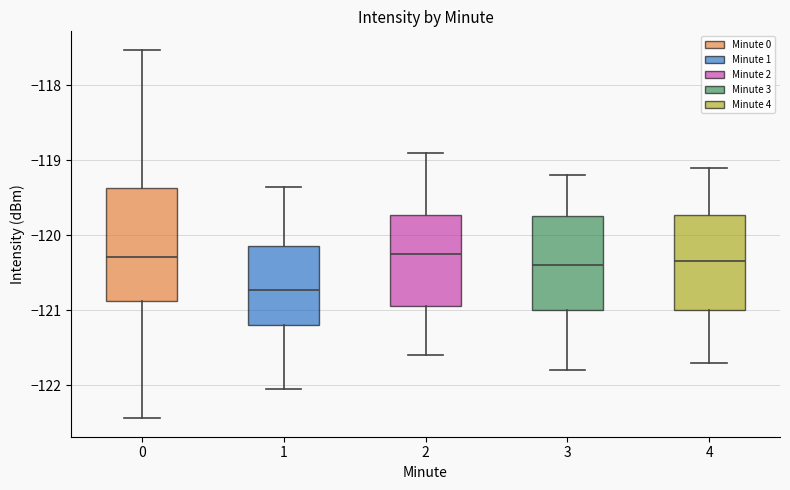

Which box is the tallest, from its lower edge to its upper edge?

0